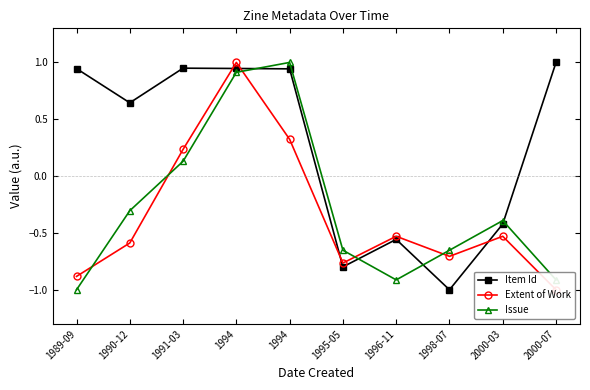

How many intersections are there between Issue and Extent of Work?

5